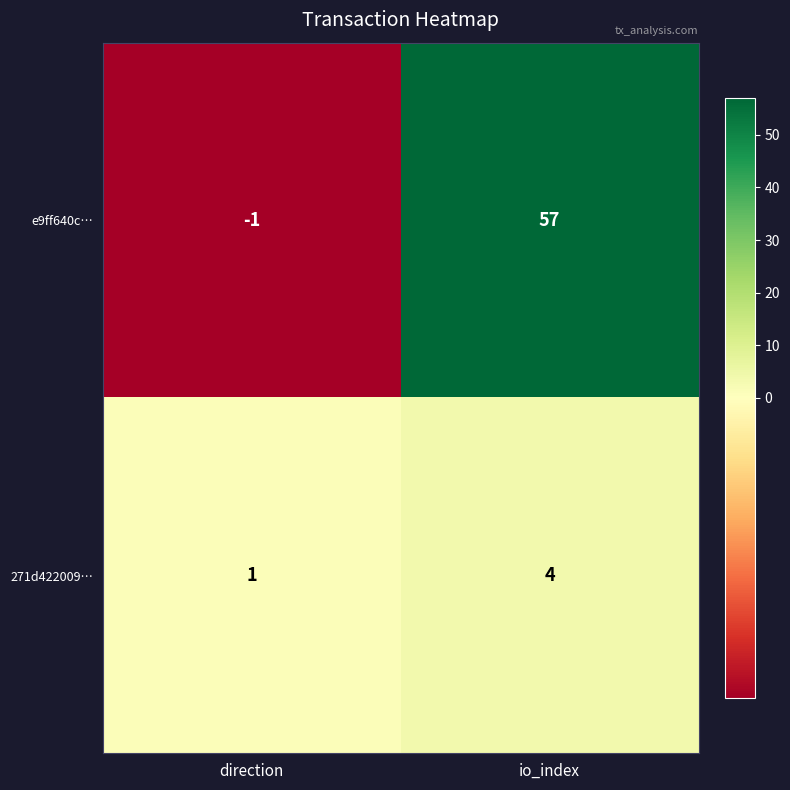

At which category is the sum across all series the highest?

io_index